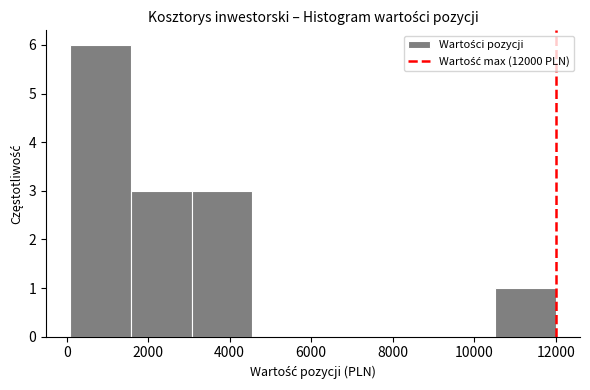

Reading left to right, transcribe this chart: for each bar, give the range it covers on the x-axis and its height. Neither the bar edges nor the heights are printed on the chart, so give them approximately, as read against the axes.

0 to 1600: 6
1600 to 3000: 3
3000 to 4600: 3
4600 to 6000: 0
6000 to 7600: 0
7600 to 9000: 0
9000 to 10600: 0
10600 to 12000: 1